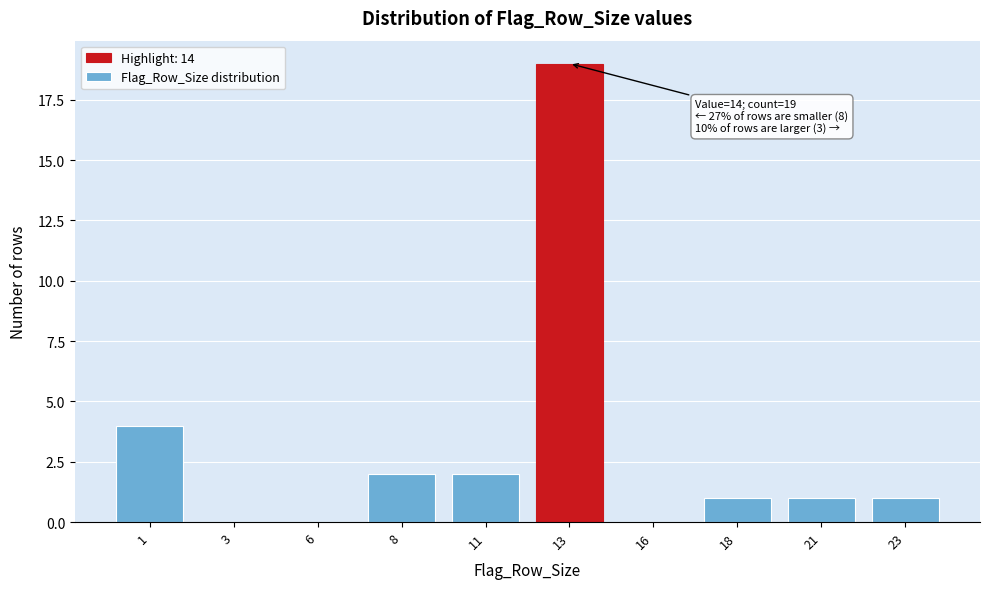

Reading left to right, transcribe all the data shown in this chart.

1=4	3=0	6=0	8=2	11=2	13=19	16=0	18=1	21=1	23=1